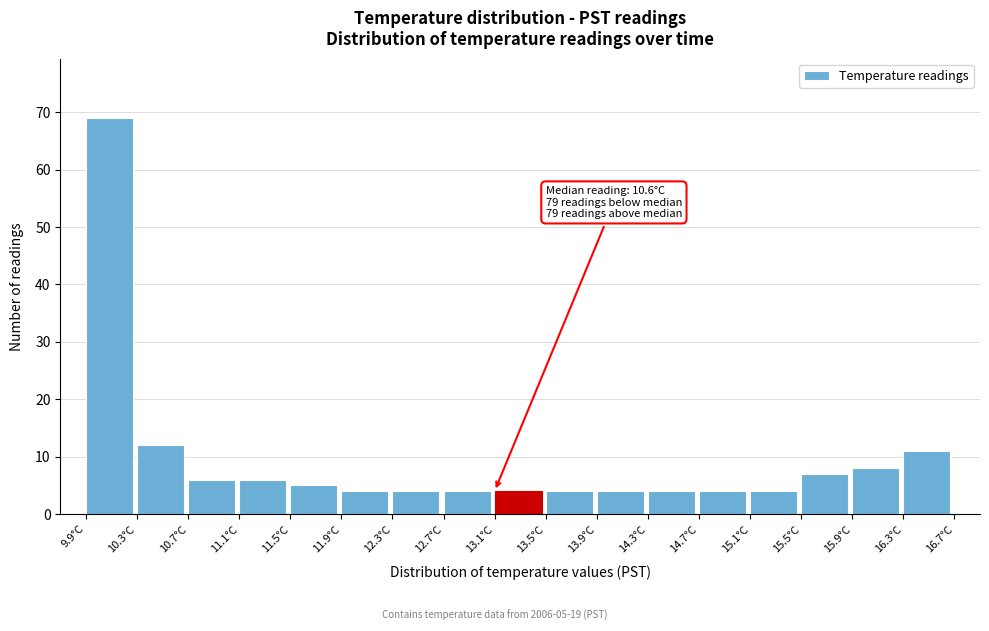

Which range on the x-axis has the tallest bar?

9.9 to 10.3